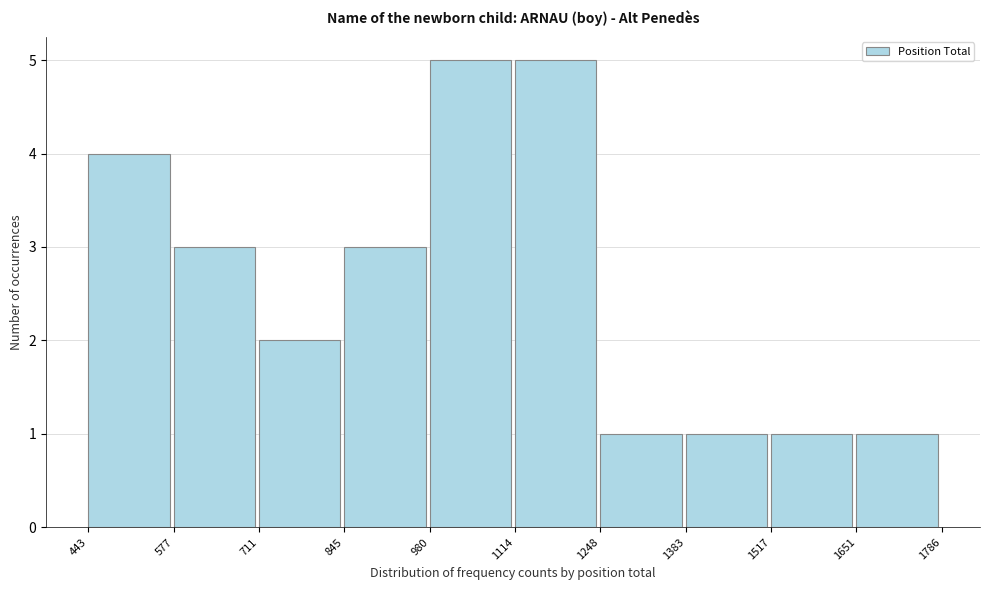

How tall is the bar that spans 1114 to 1248 on the x-axis? The values are not printed on the chart, so give them approximately, as read against the axis.

5